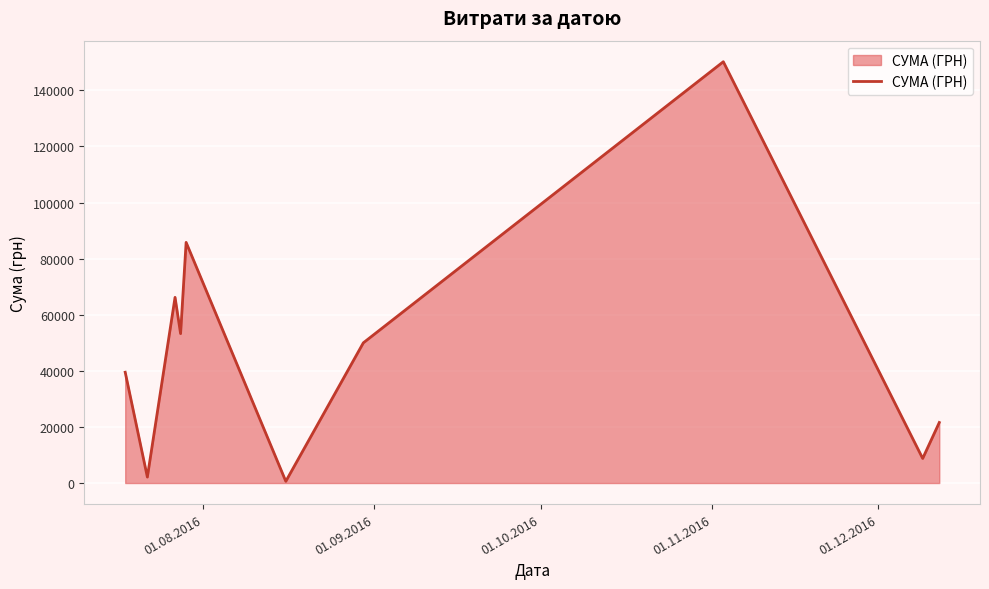

Does the chart display data point markers on the line(s)?

No